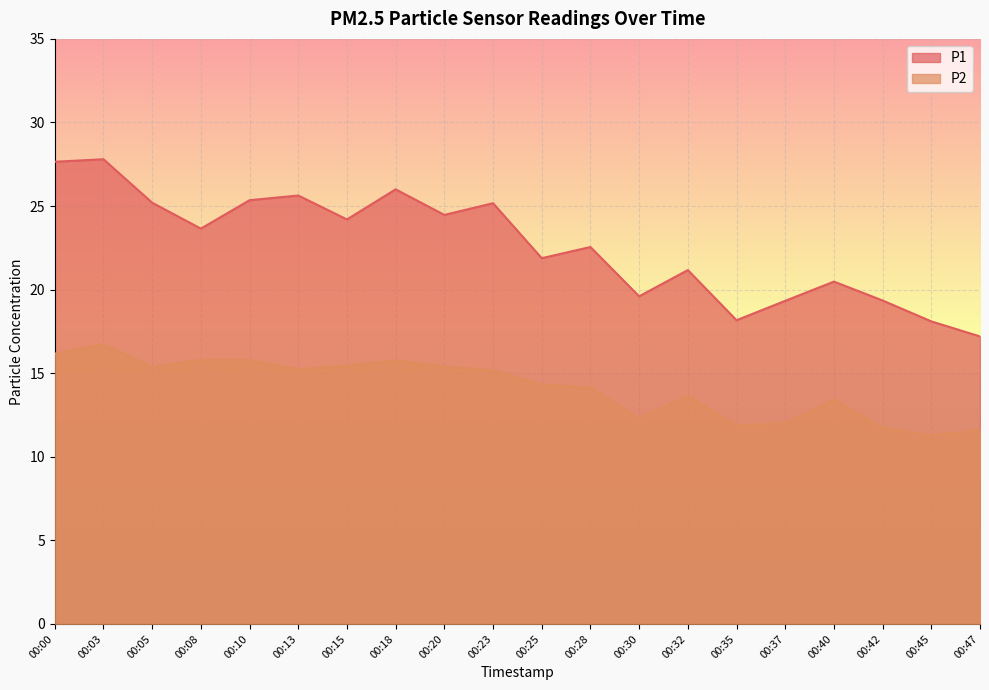

At which category does P2 reach its first local peak?

00:03